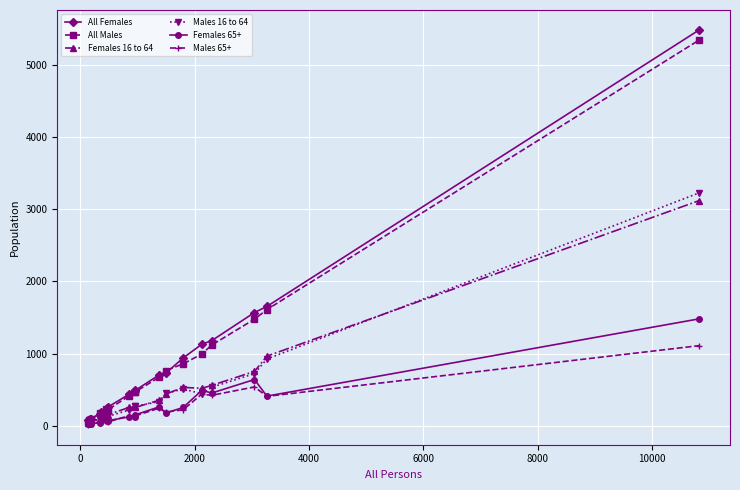

Which series has the widest spread of values?

All Females